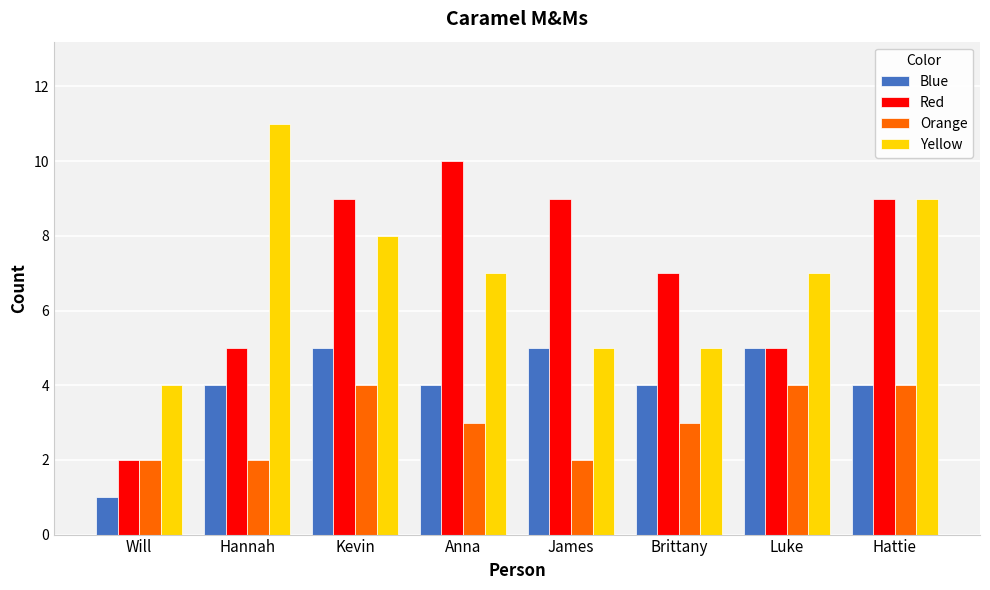

Which category has the lowest value across all series?

Will